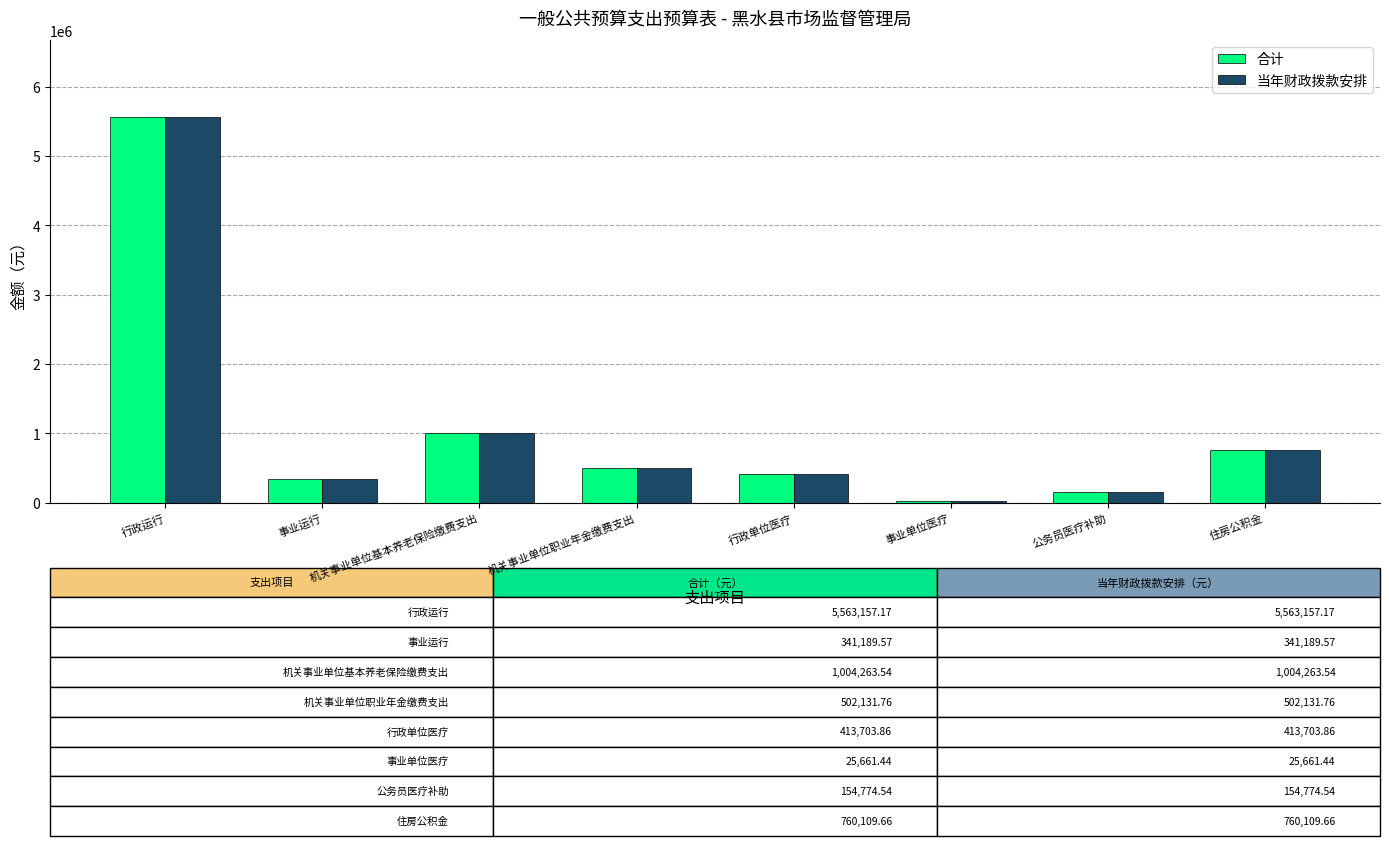

Where does the 合计 series first go above 502131?

行政运行